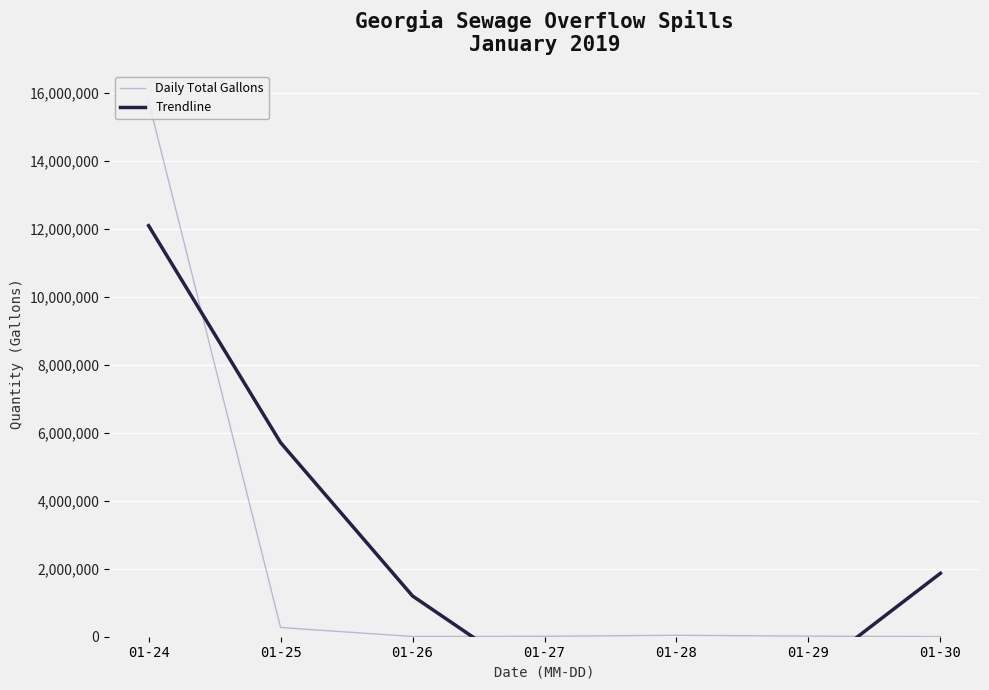

True or false: Daily Total Gallons and Trendline cross at least once.

True